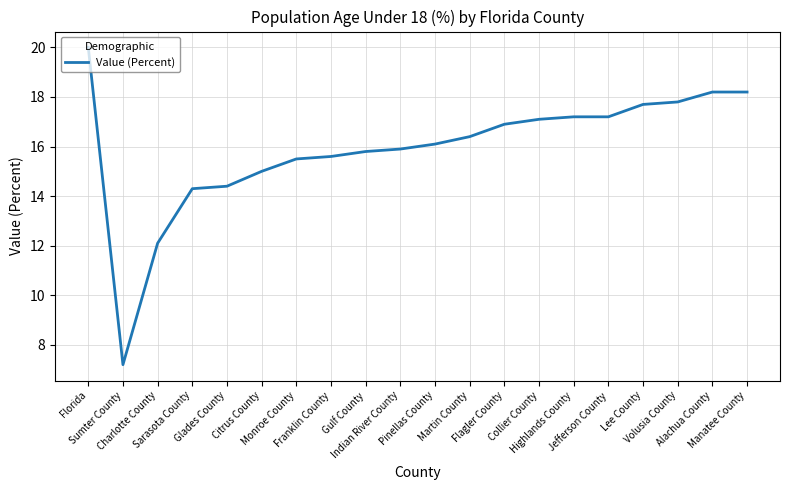

What is the greatest value displayed?

20.0